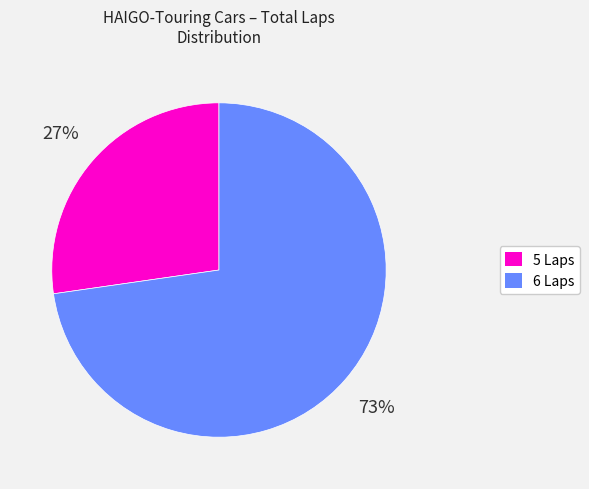

To the nearest percent, what is the average slice percentage?

50%